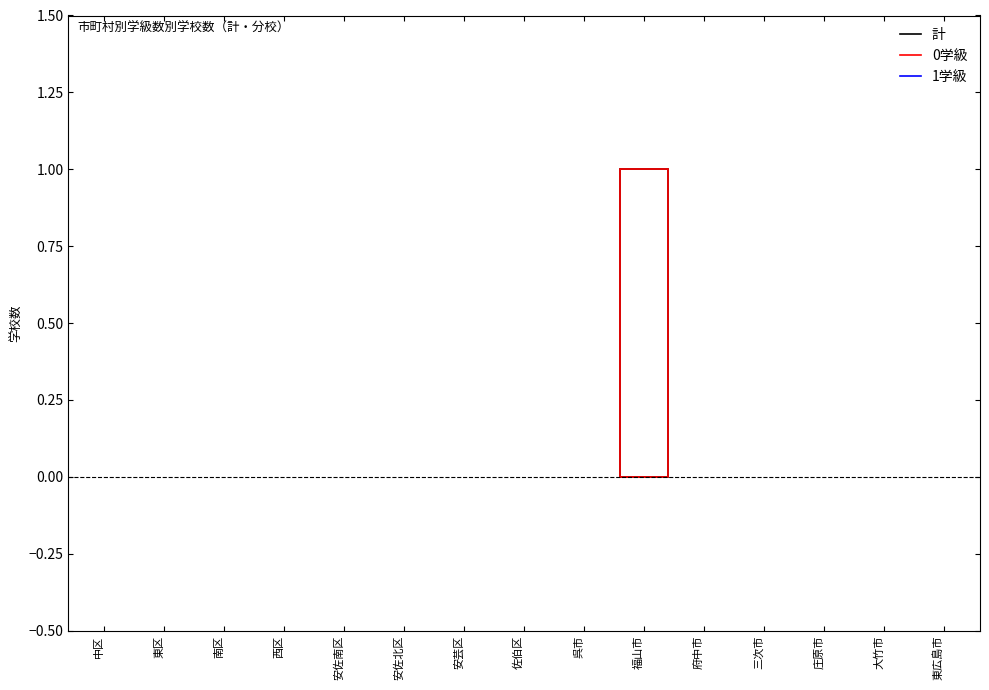

At which category is the sum across all series the highest?

福山市